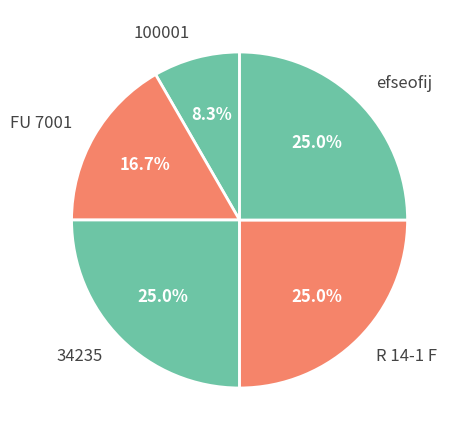

Which slice is the smallest?

100001